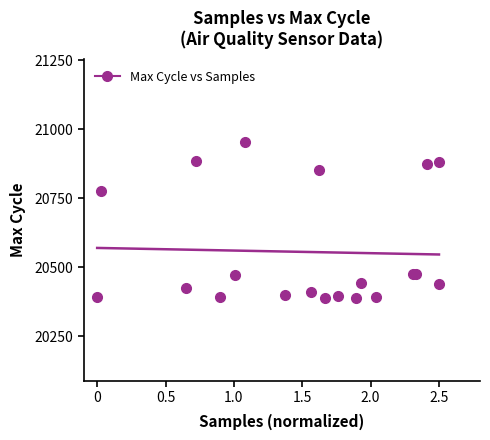

What Y value in the scatter plot is closest to 20670?

20777